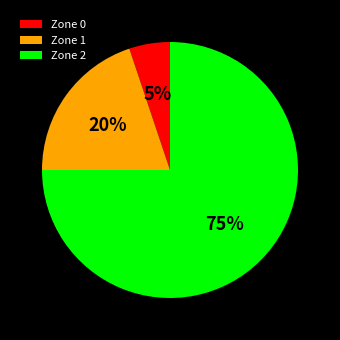

To the nearest percent, what portion does Zone 0 represent?

5%